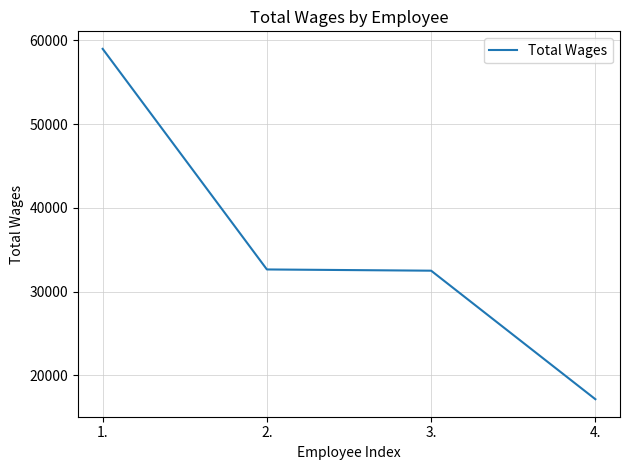

What is the minimum value shown in the chart?

17158